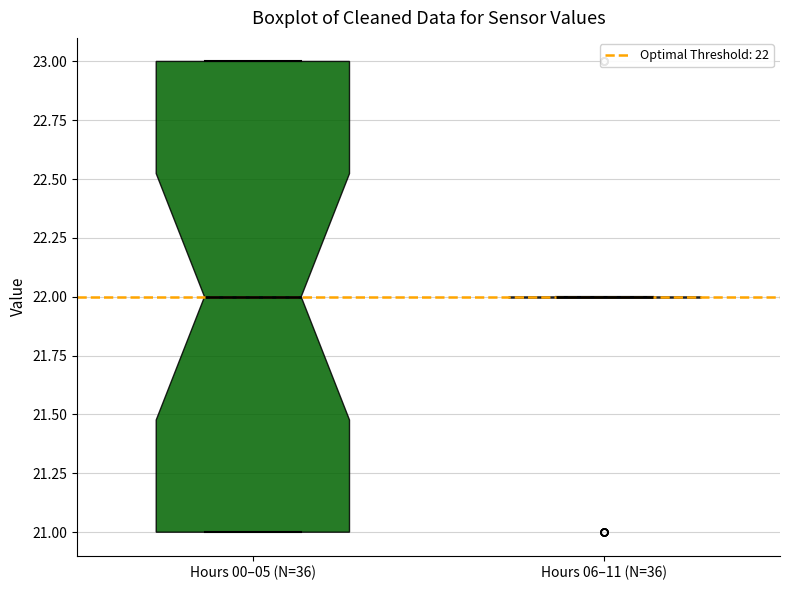

Which box is the tallest, from its lower edge to its upper edge?

Hours 00–05 (N=36)